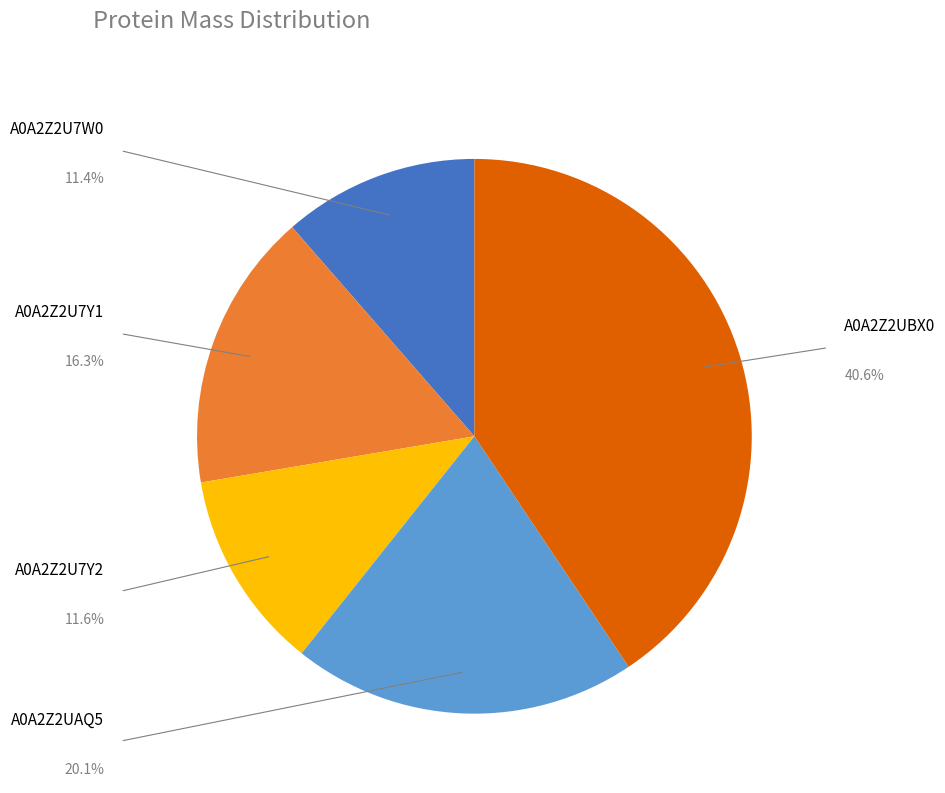

Is it true that A0A2Z2U7Y1 is 16% of the pie?

True